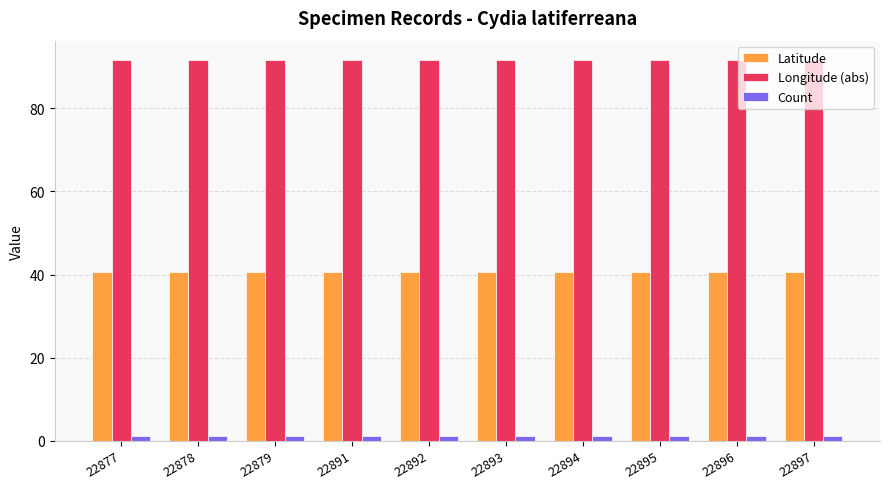

What is the total value across all series at 22895?

133.4